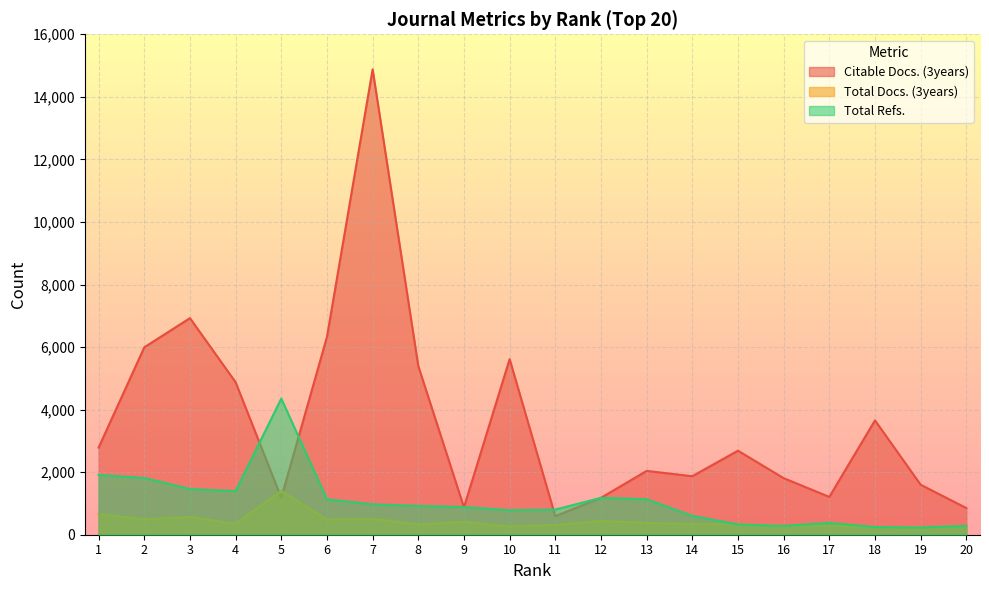

Is the value of Total Docs. (3years) at 5 greater than the value of Citable Docs. (3years) at 20?

Yes